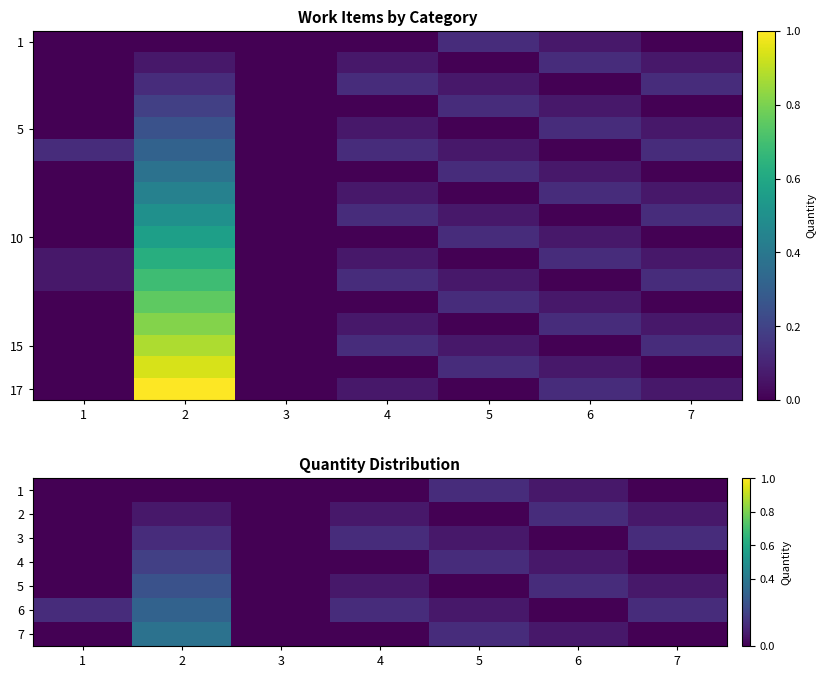

The value of 7 at 1 is 0.1. True or false?

False